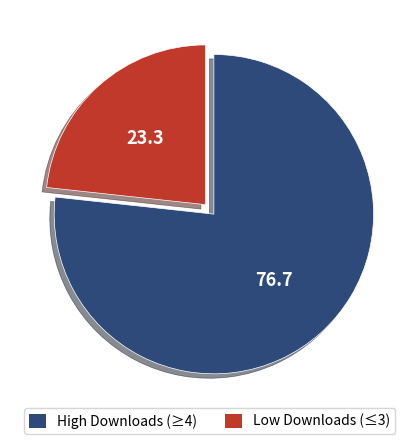

Is there any slice that represents more than half of the pie?

Yes